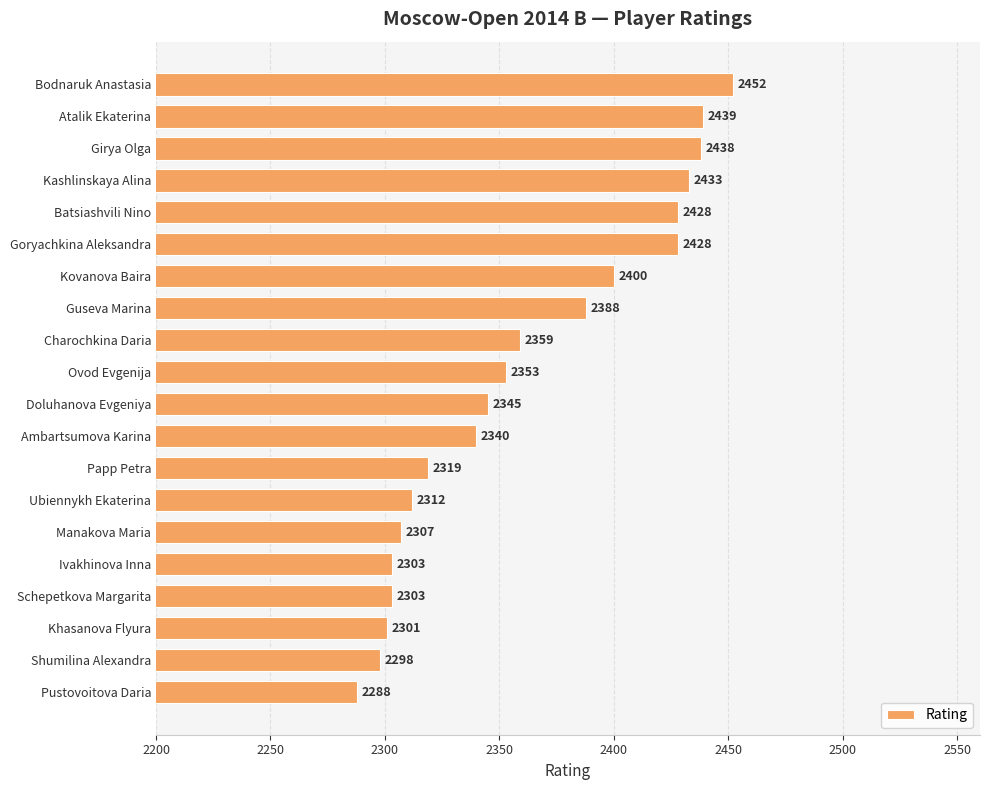

What is the value of the 3rd bar from the top?

2438